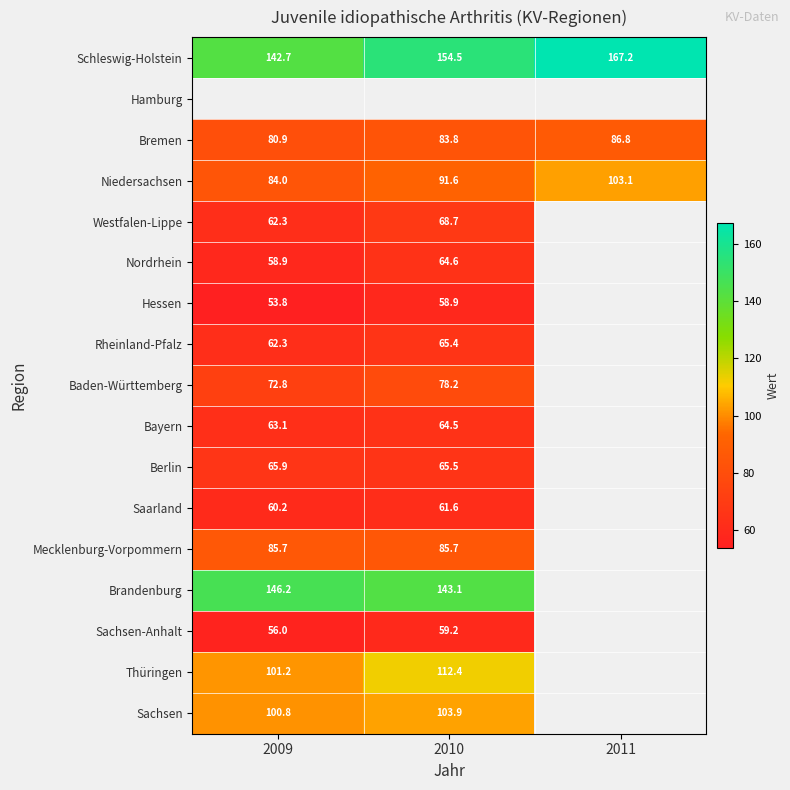

Is the value of Mecklenburg-Vorpommern at 2009 greater than the value of Saarland at 2010?

Yes